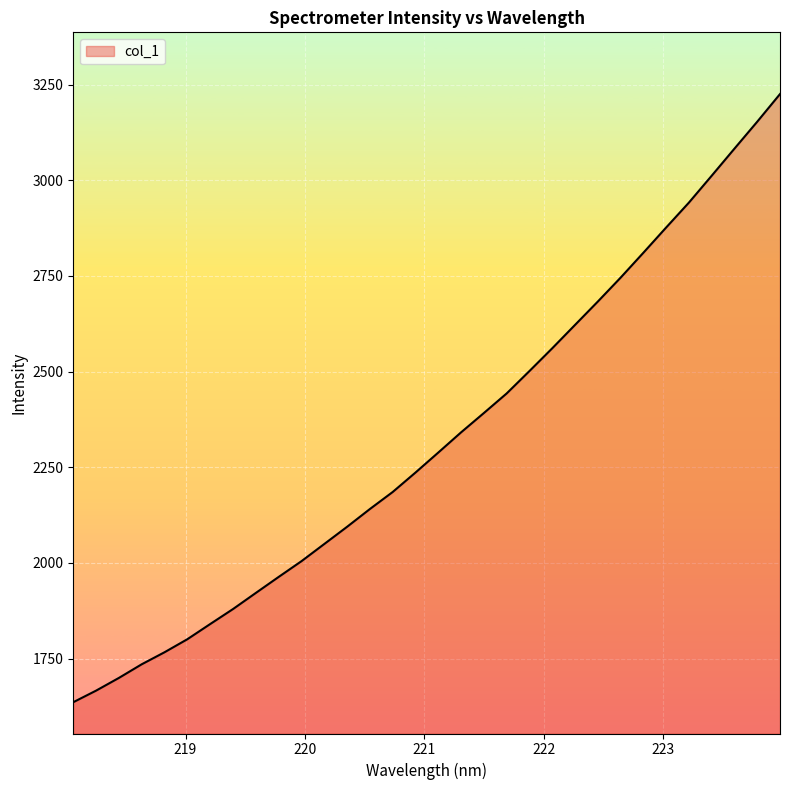

What is the difference between the maximum and minimum values?

1589.3